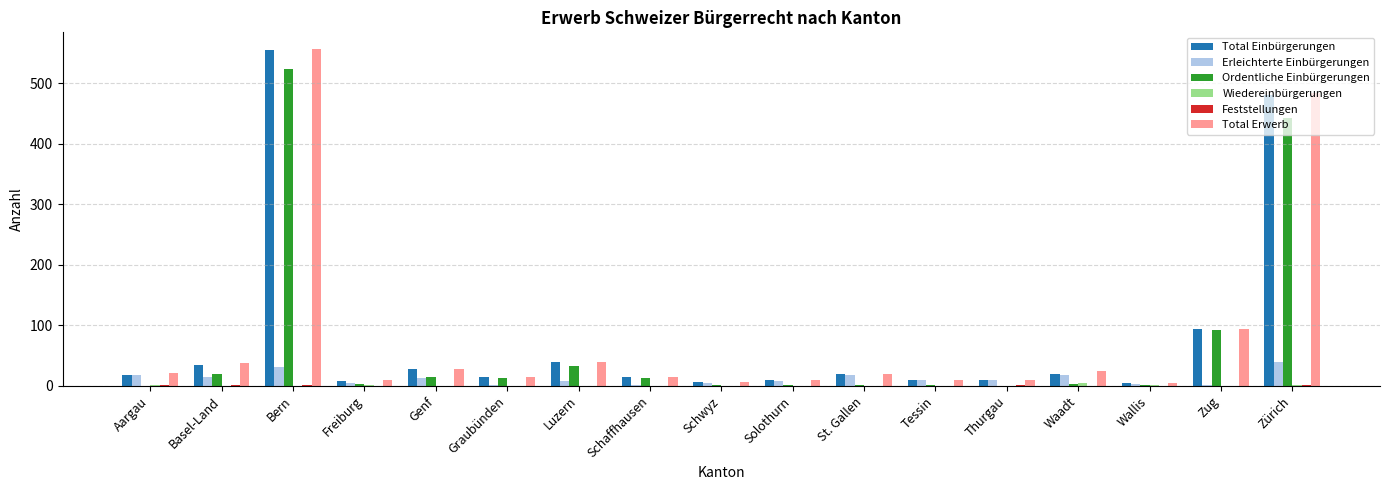

What is the total value across all series at Waadt?

70